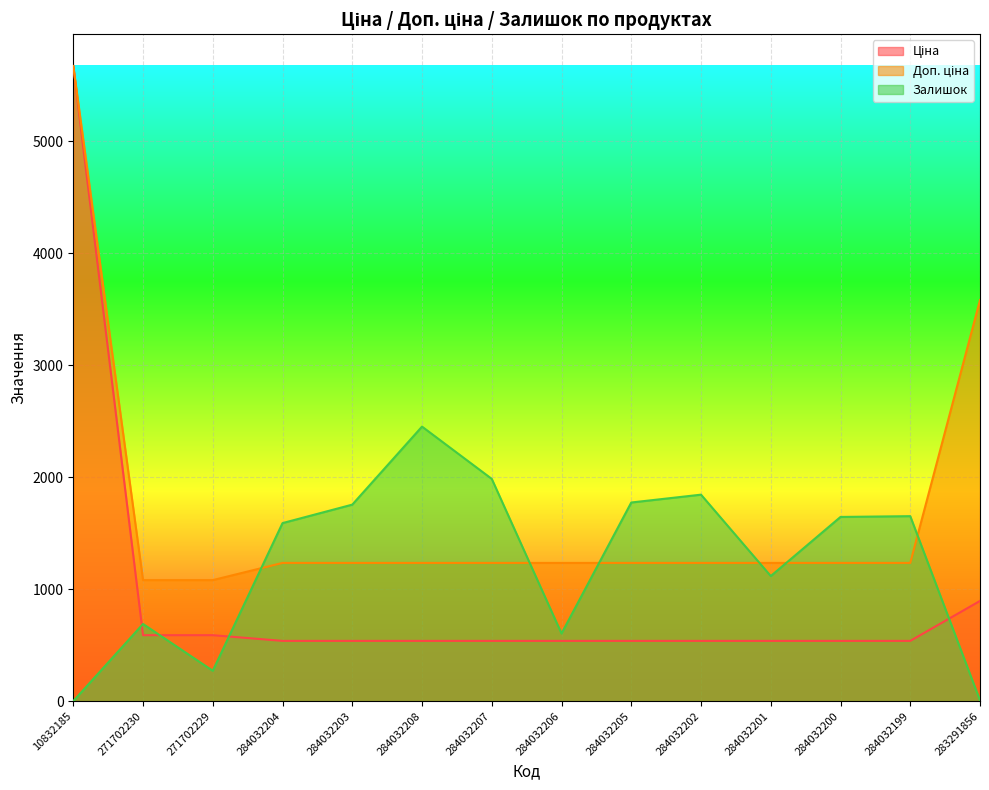

Is the value of Доп. ціна at 284032208 greater than the value of Ціна at 284032205?

Yes